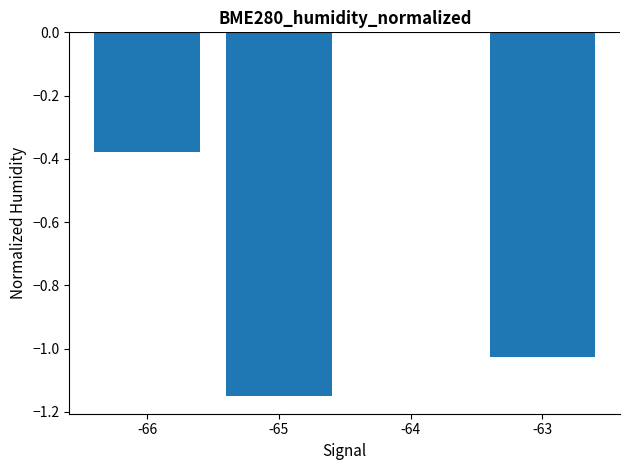

True or false: the data shows -0.6 at -66.

False